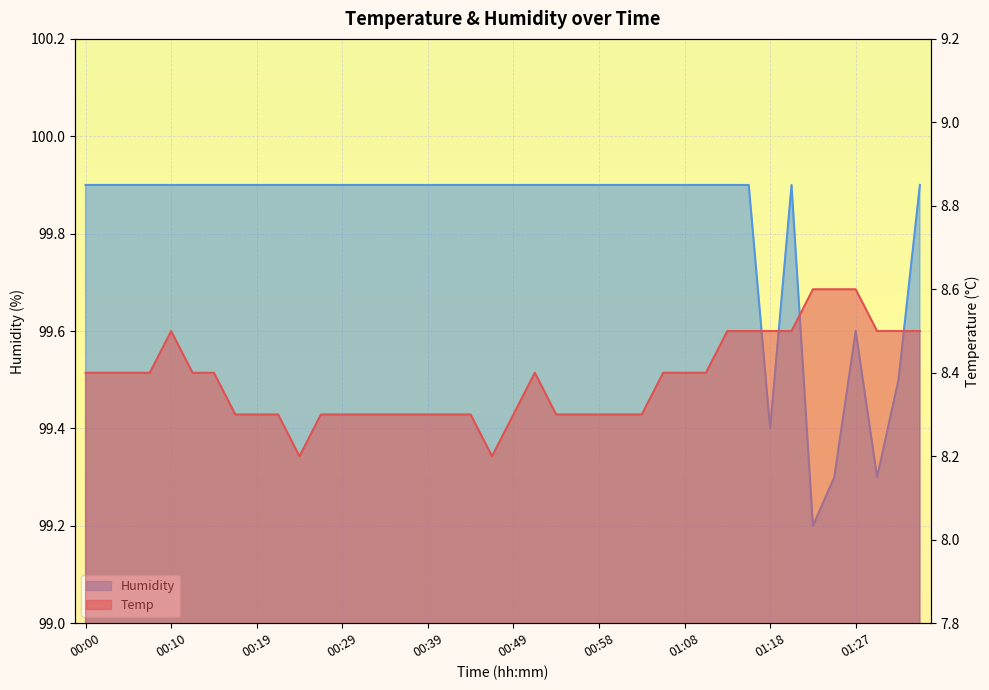

At which label does Temp reach its minimum?

00:24